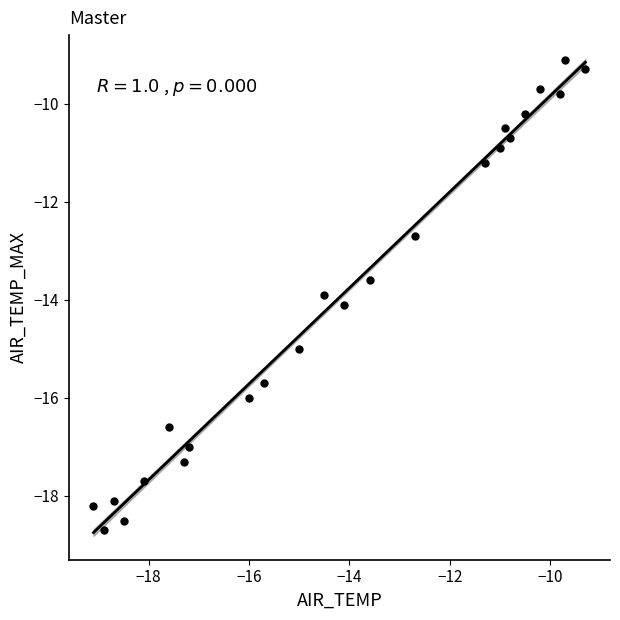

What is the range of Y values (max minus min)?

9.6